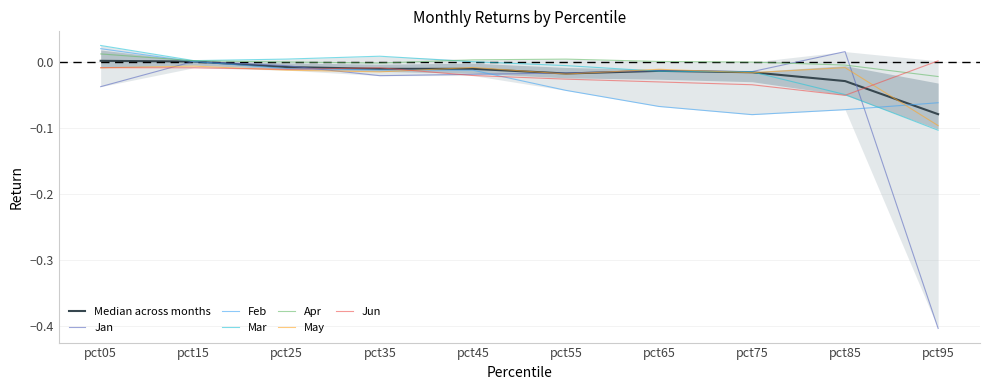

After their last crossing, which series has the higher values: May or Jan?

May